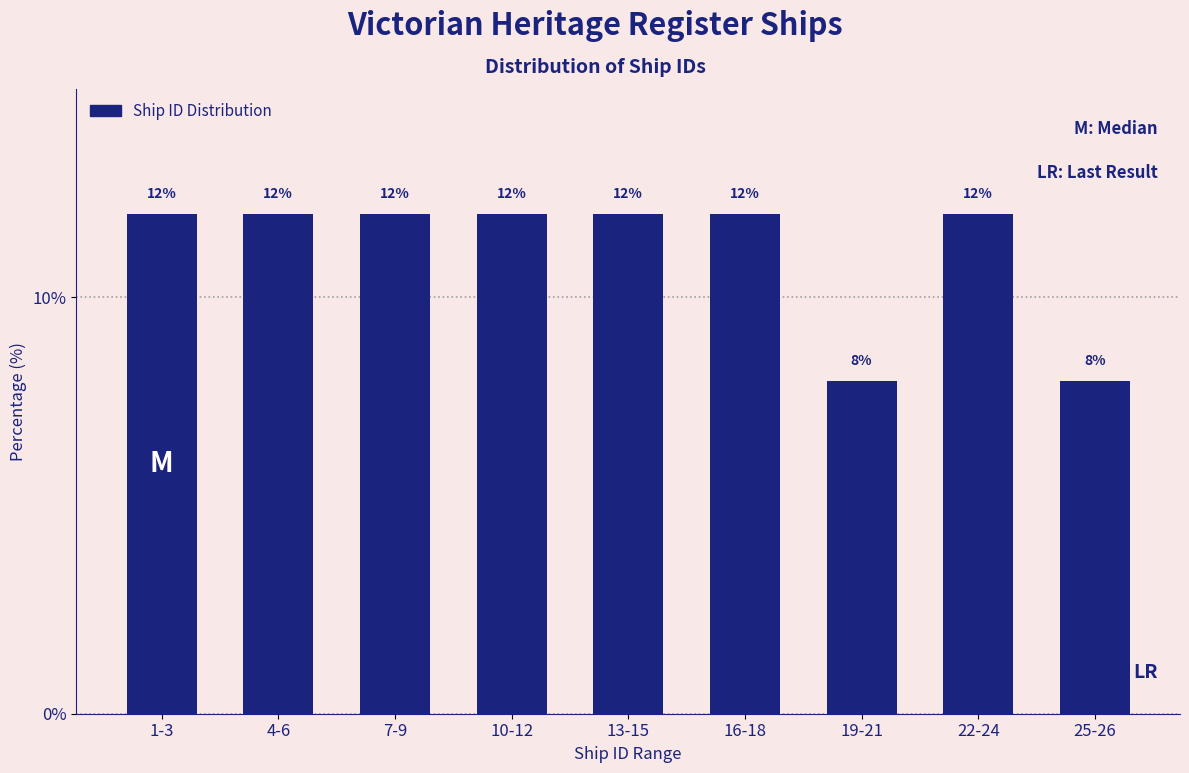

Reading left to right, what are all the values shown in this chart?

12	12	12	12	12	12	8	12	8